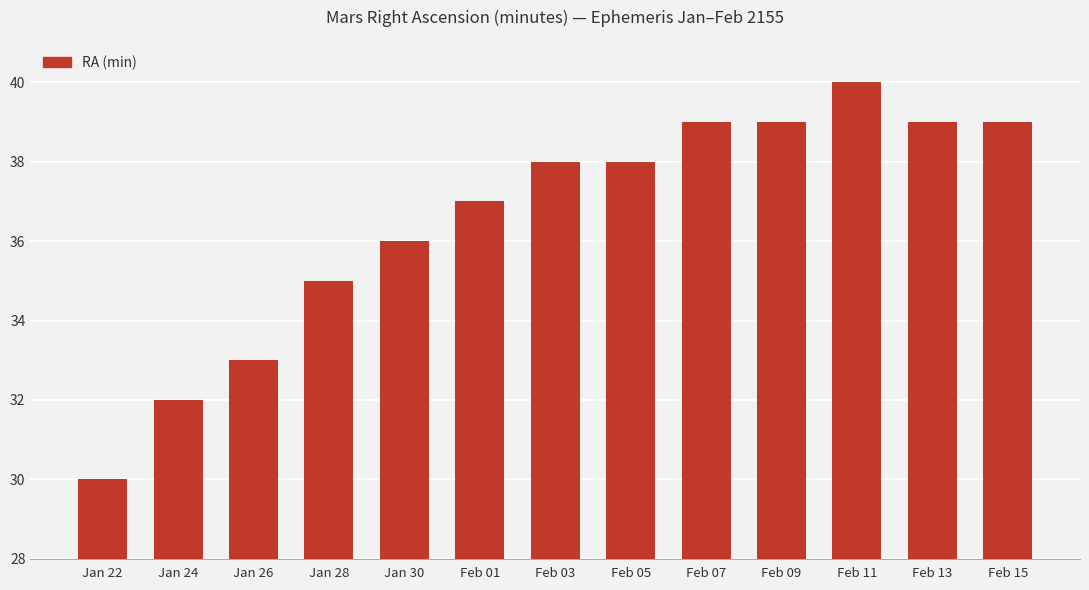

How many bars are there in total?

13